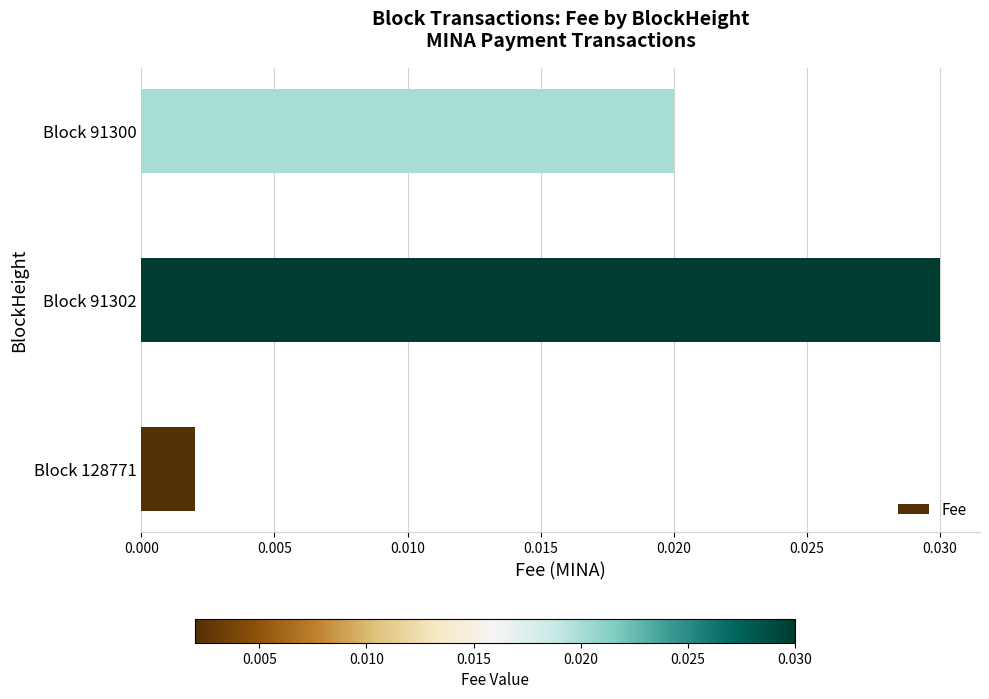

Rank the categories by value from highest to lowest.

Block 91302, Block 91300, Block 128771